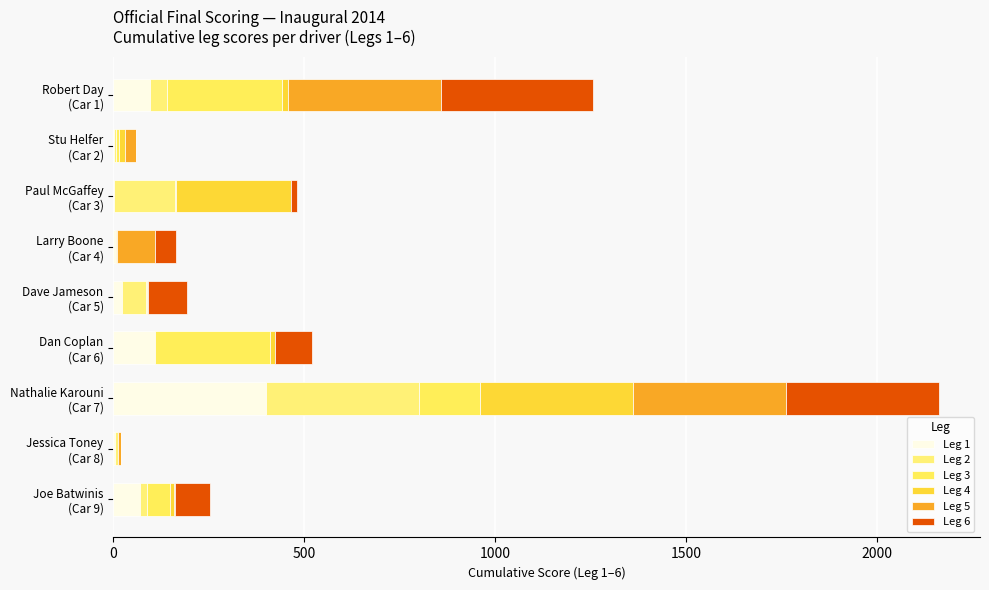

Count the number of categories in the chart.

9